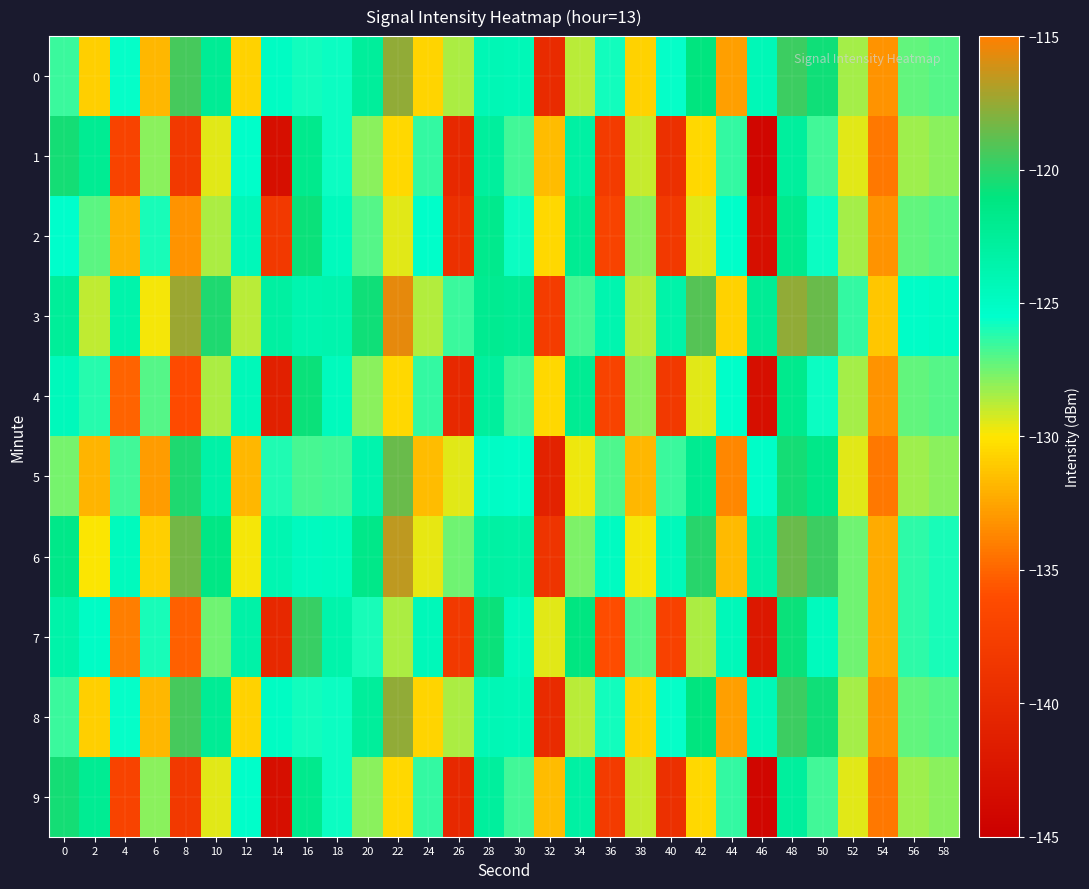

Count the number of data series in this chart.

10